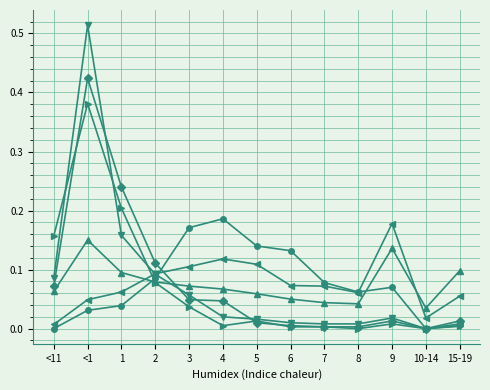

At which category is the sum across all series the highest?

<1